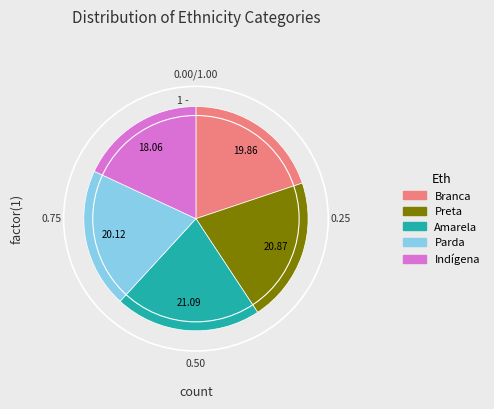

How many slices are in this pie chart?

5